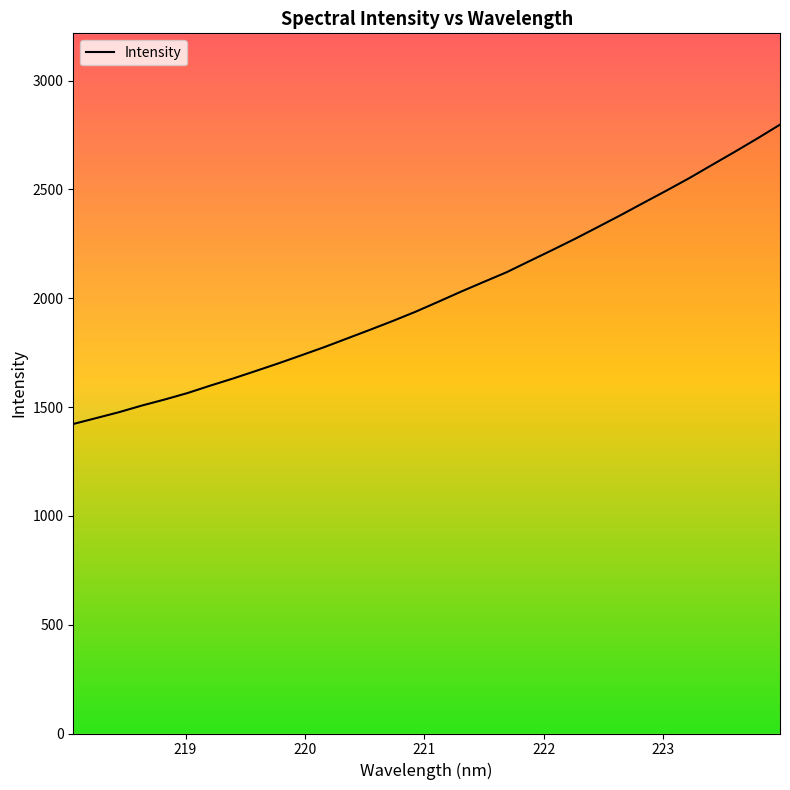

How many categories are shown in the chart?

32